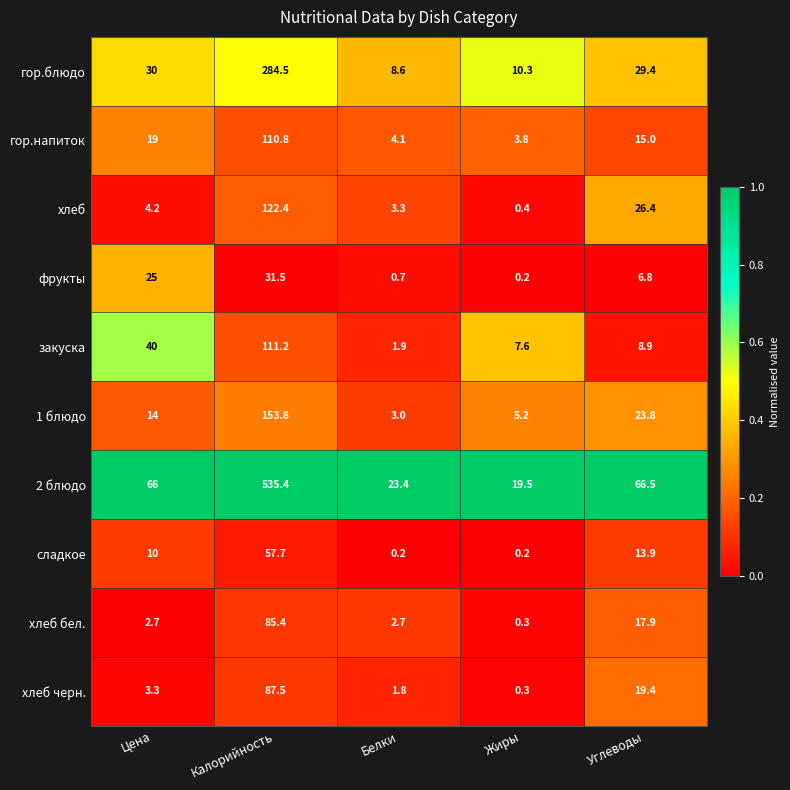

Rank the series at Углеводы from lowest to highest value.

фрукты, закуска, сладкое, гор.напиток, хлеб бел., хлеб черн., 1 блюдо, хлеб, гор.блюдо, 2 блюдо